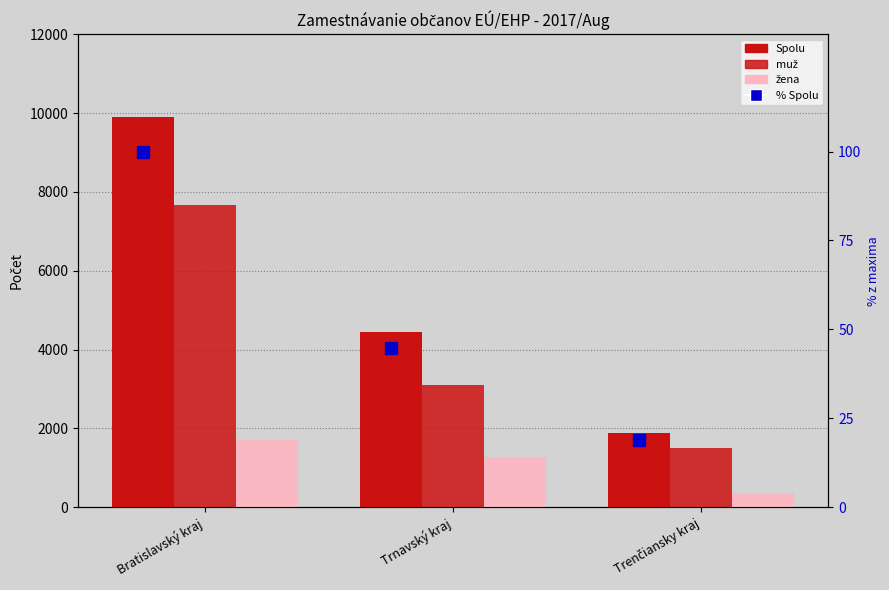

Is it true that % Spolu equals 46.2 at Bratislavský kraj?

False